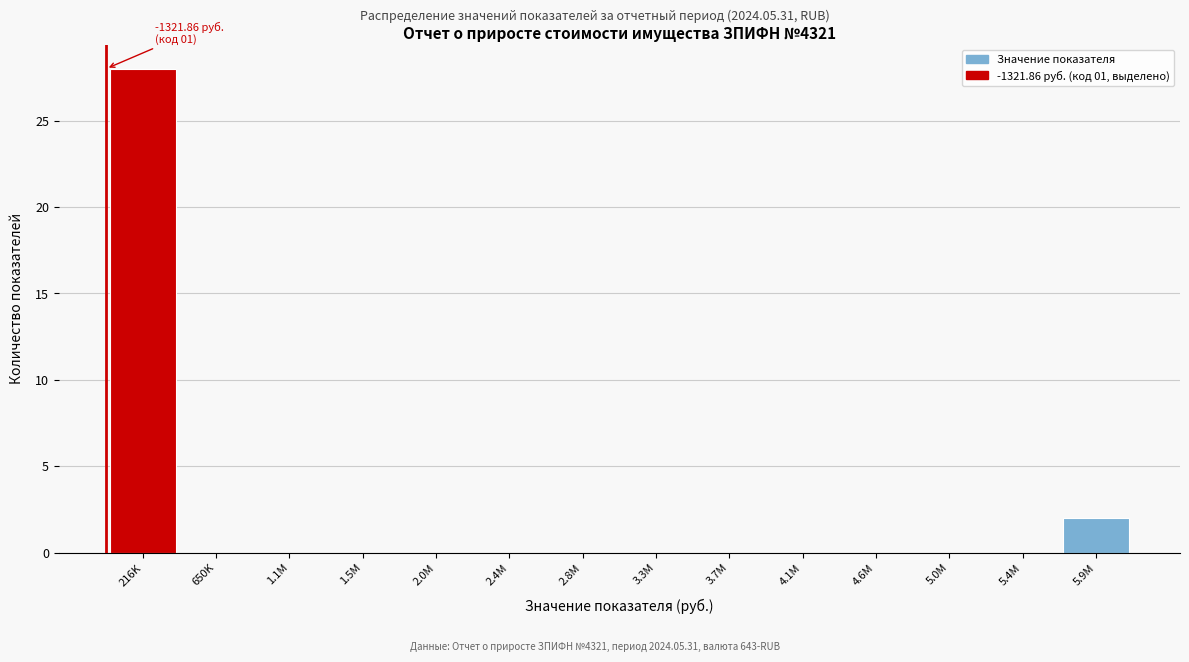

Reading right to left, what are all the values shown in this chart?

5.9M=2	5.4M=0	5.0M=0	4.6M=0	4.1M=0	3.7M=0	3.3M=0	2.8M=0	2.4M=0	2.0M=0	1.5M=0	1.1M=0	650K=0	216K=28